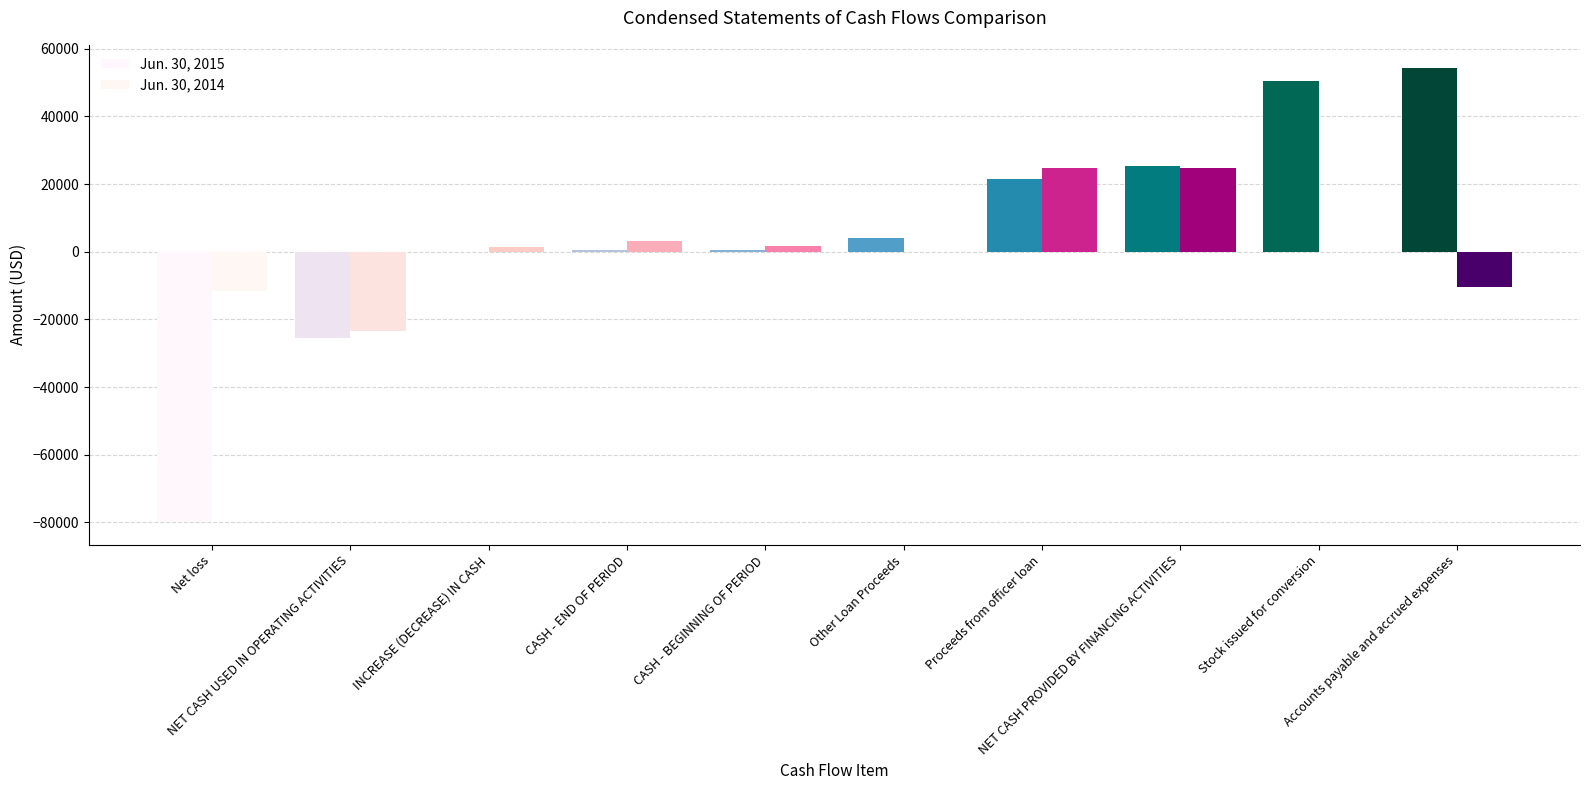

What is the average value of the Jun. 30, 2015 series?

5153